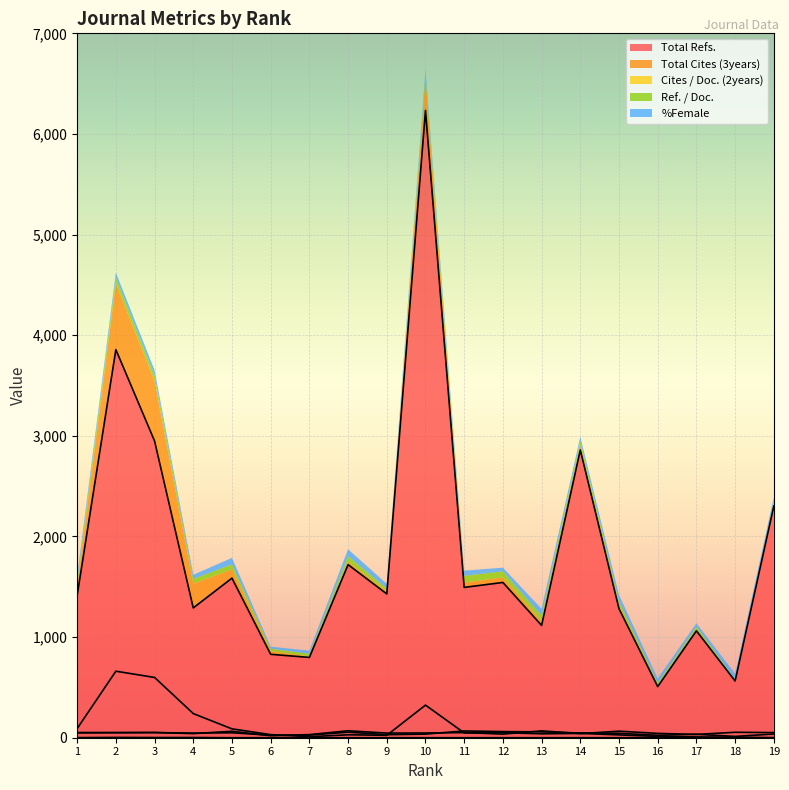

Reading left to right, extract all data points from this chart.

Total Refs.: 1414	3857	2949	1290	1586	829	798	1720	1429	6234	1494	1543	1116	2860	1282	508	1062	564	2303
Total Cites (3years): 91	661	599	240	88	31	10	29	24	324	48	50	39	43	28	13	8	5	0
Cites / Doc. (2years): 1	3	2	2	0	0	0	0	0	0	0	0	0	0	0	0	0	0	0
Ref. / Doc.: 48	51	51	46	49	25	26	55	30	36	67	61	58	47	44	24	34	13	37
%Female: 52	50	52	41	64	20	31	69	46	47	51	36	68	41	65	43	33	54	51